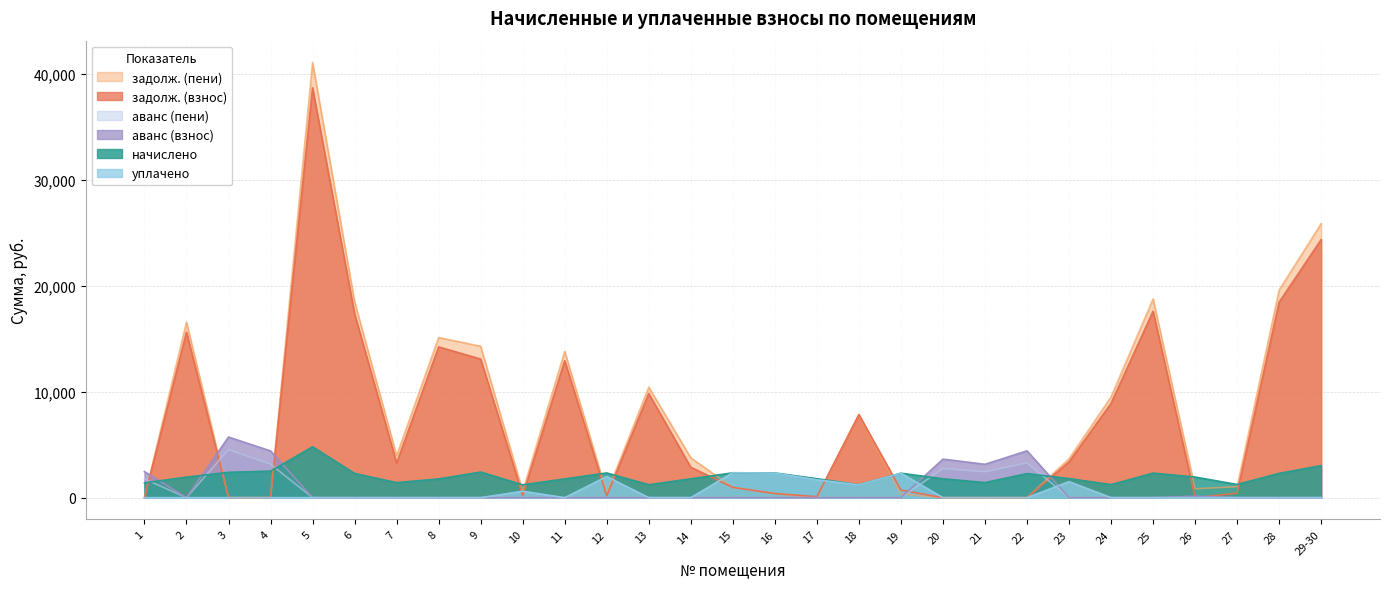

What is the total value across all series at 3?

12646.9